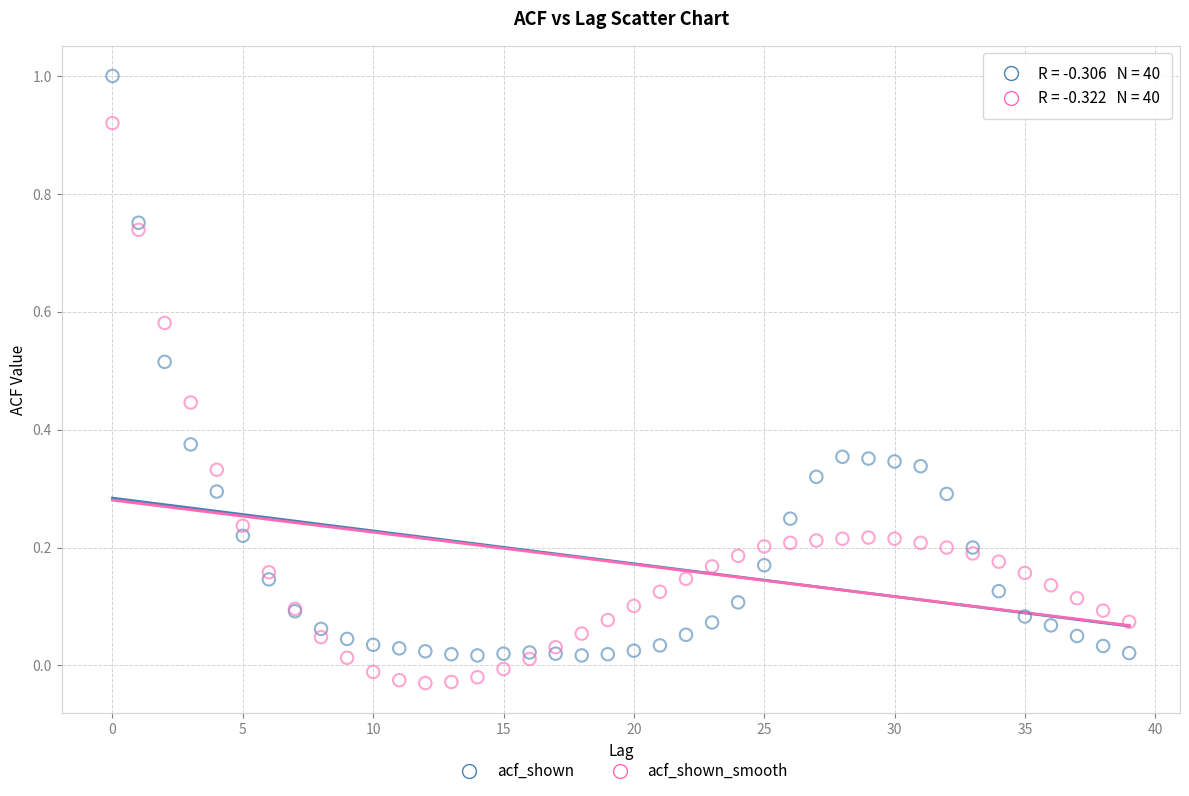

Which series contains the lowest Y value?

acf_shown_smooth